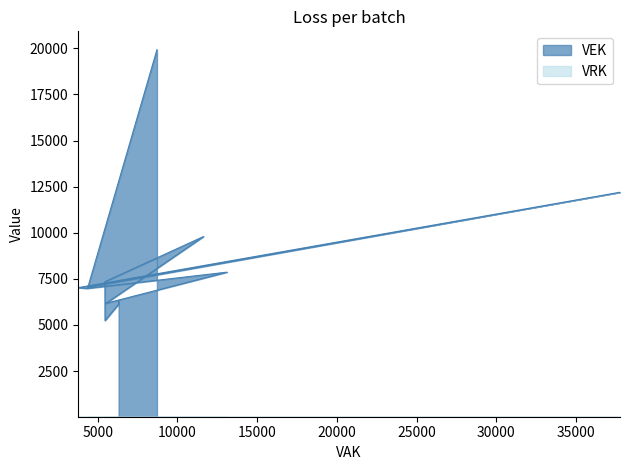

What is the difference between the maximum and minimum values?

14687